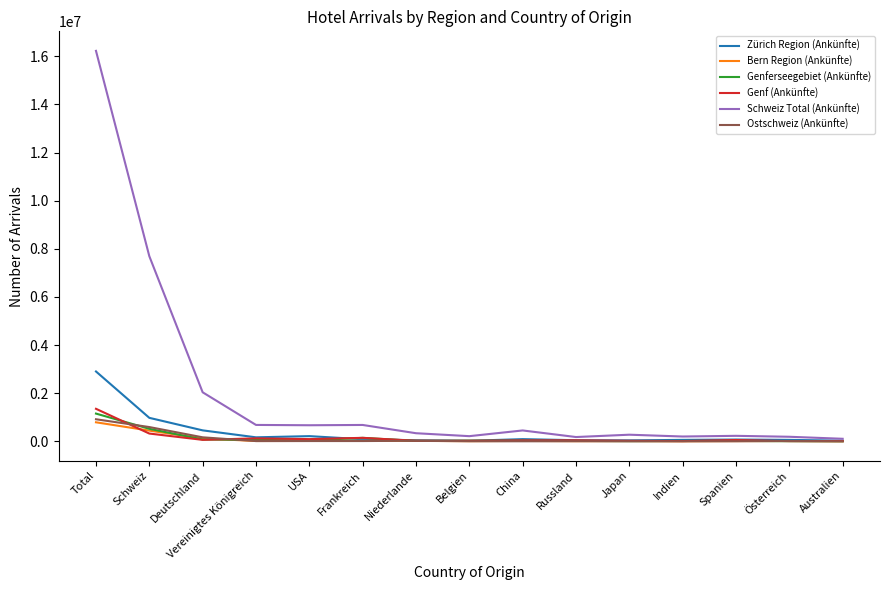

What is the maximum value for Bern Region (Ankünfte)?

791789